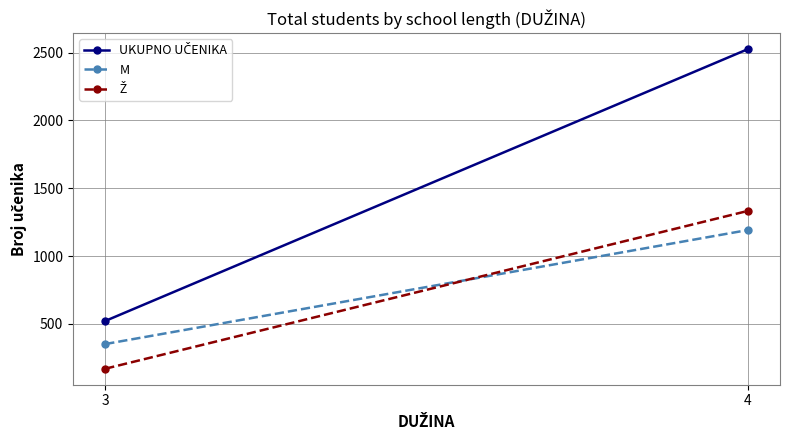

What is the sum of all Ž values?

1503